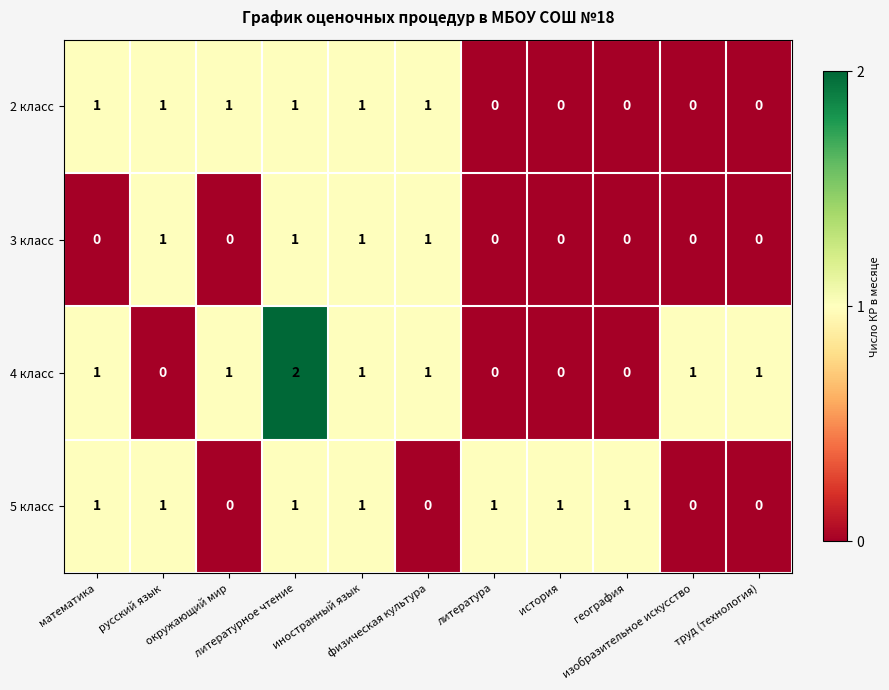

How many values in 4 класс are above zero?

7